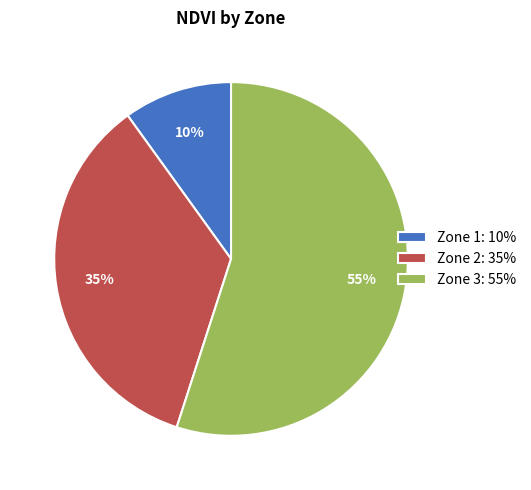

How many segments does this pie chart have?

3